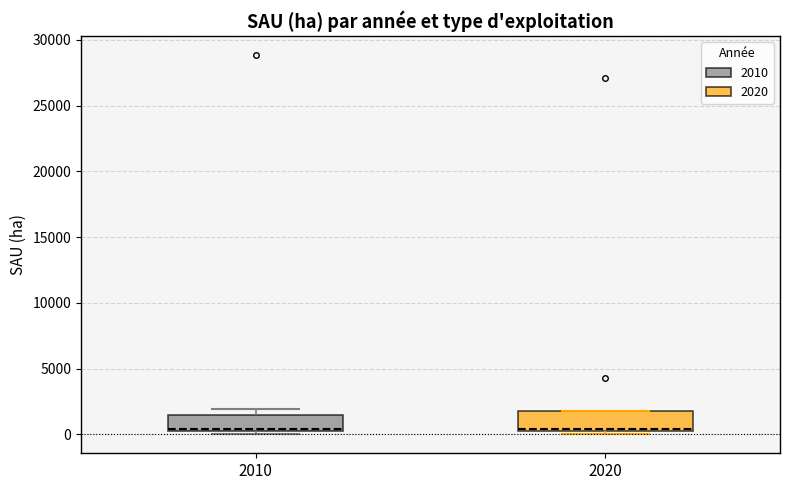

Where is the upper edge of the box at x = 2020 on the y-axis? The values are not printed on the chart, so give them approximately, as read against the axis.

1500